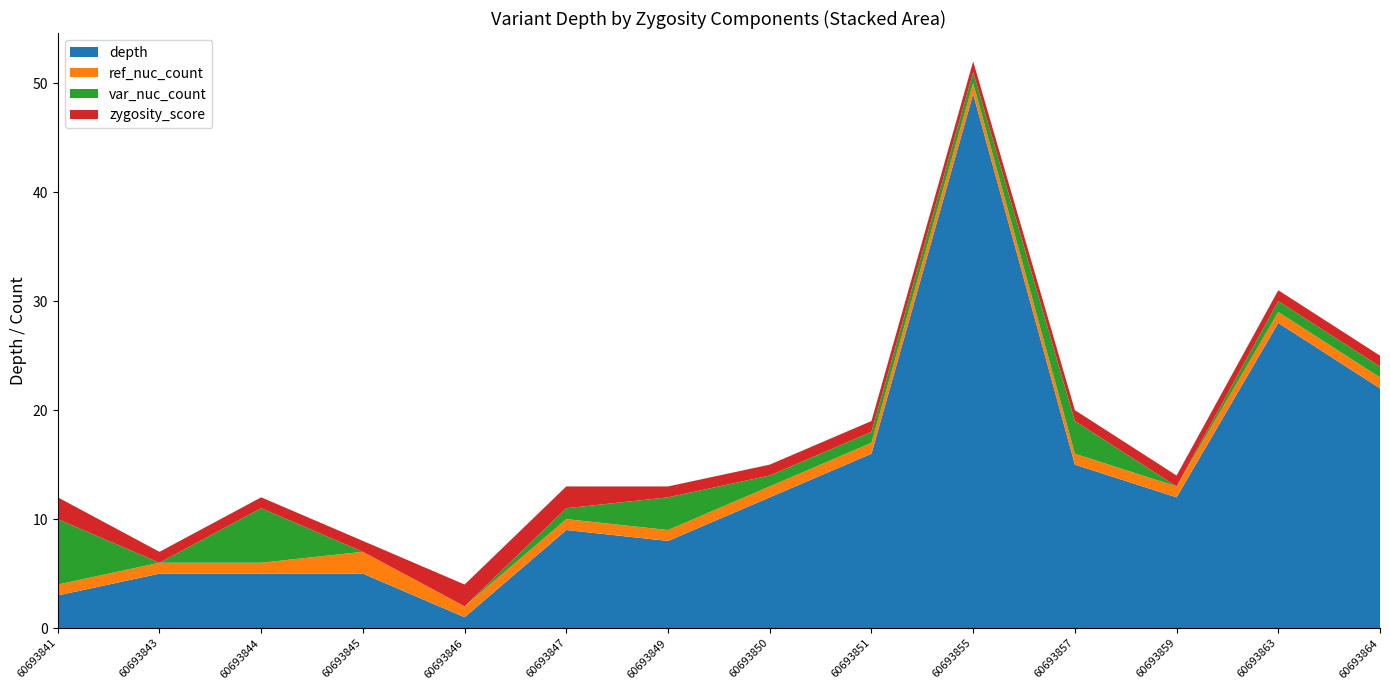

Reading left to right, extract all data points from this chart.

depth: 60693841=3	60693843=5	60693844=5	60693845=5	60693846=1	60693847=9	60693849=8	60693850=12	60693851=16	60693855=49	60693857=15	60693859=12	60693863=28	60693864=22
ref_nuc_count: 60693841=1	60693843=1	60693844=1	60693845=2	60693846=1	60693847=1	60693849=1	60693850=1	60693851=1	60693855=1	60693857=1	60693859=1	60693863=1	60693864=1
var_nuc_count: 60693841=6	60693843=0	60693844=5	60693845=0	60693846=0	60693847=1	60693849=3	60693850=1	60693851=1	60693855=1	60693857=3	60693859=0	60693863=1	60693864=1
zygosity_score: 60693841=2	60693843=1	60693844=1	60693845=1	60693846=2	60693847=2	60693849=1	60693850=1	60693851=1	60693855=1	60693857=1	60693859=1	60693863=1	60693864=1